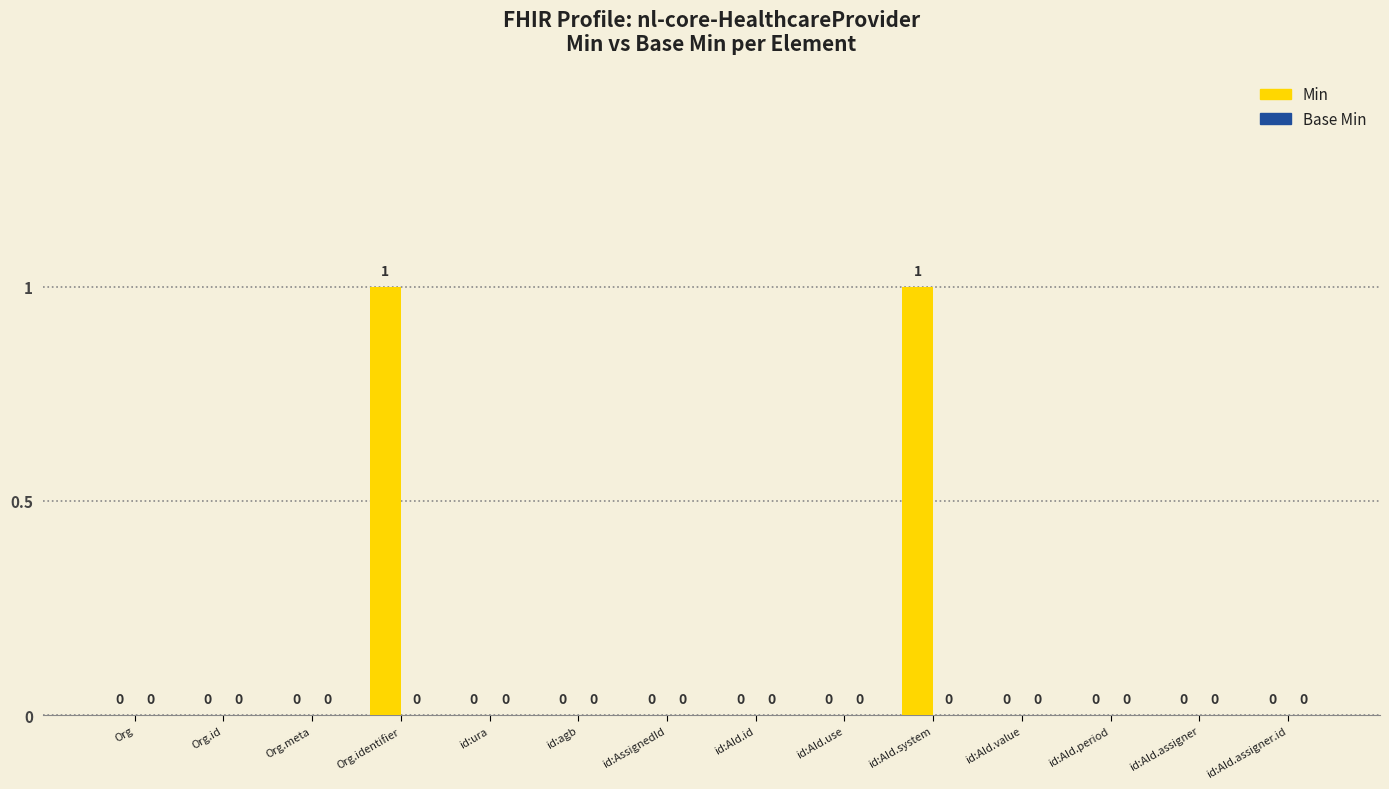

How many values are between 0 and 1?

14